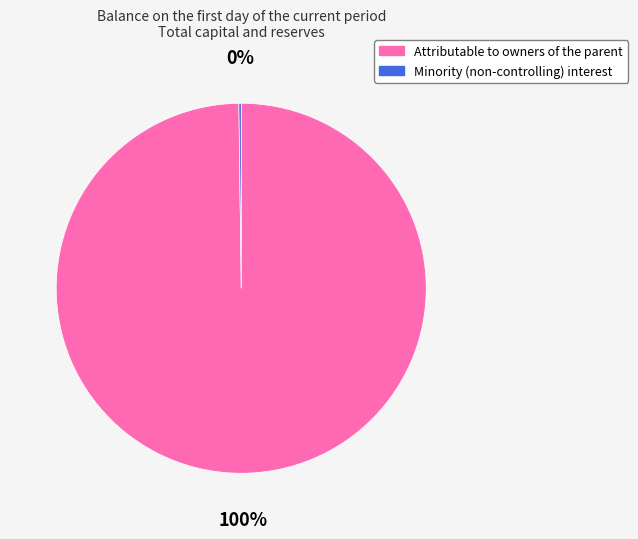

Which slice represents more than half of the pie?

Attributable to owners of the parent